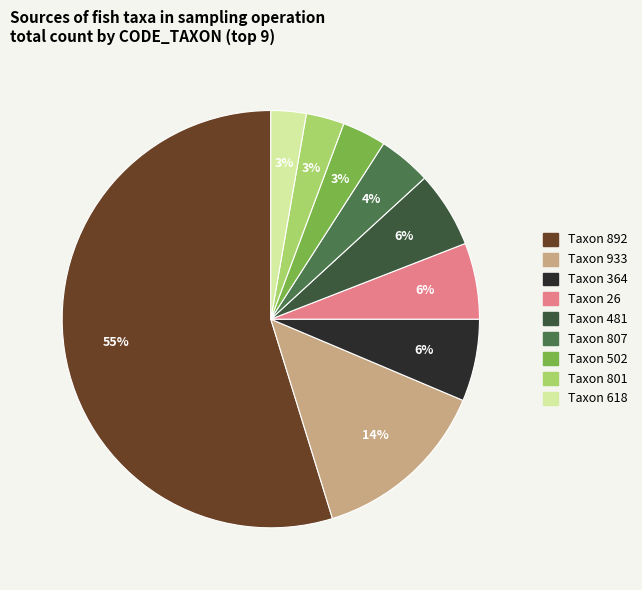

Which category accounts for the majority?

Taxon 892